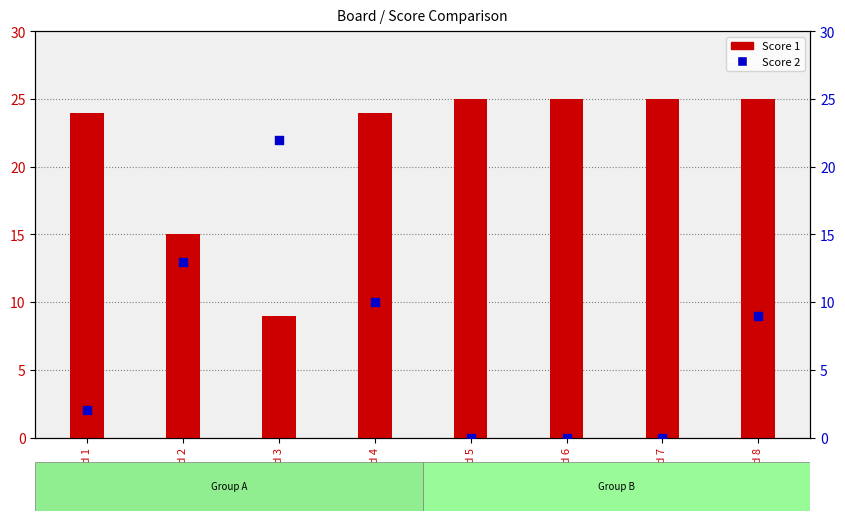

What is the total value across all series at Board 7?

25